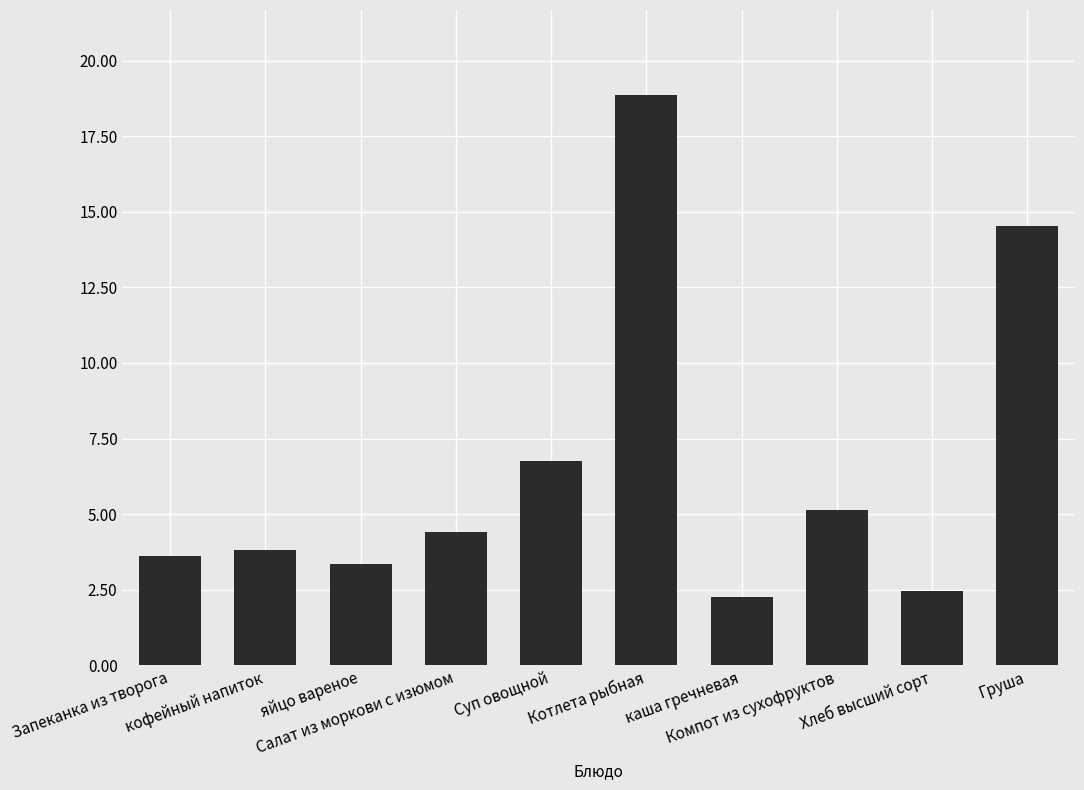

What value does the data have at Котлета рыбная?

18.9